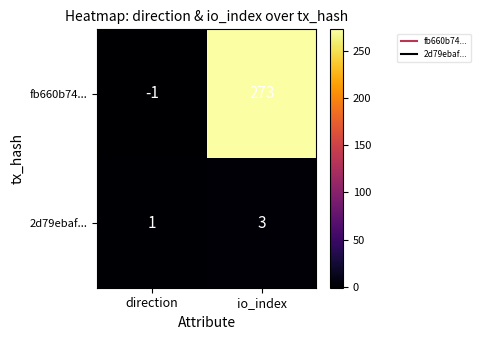

At how many categories does at least one series exceed 195?

1